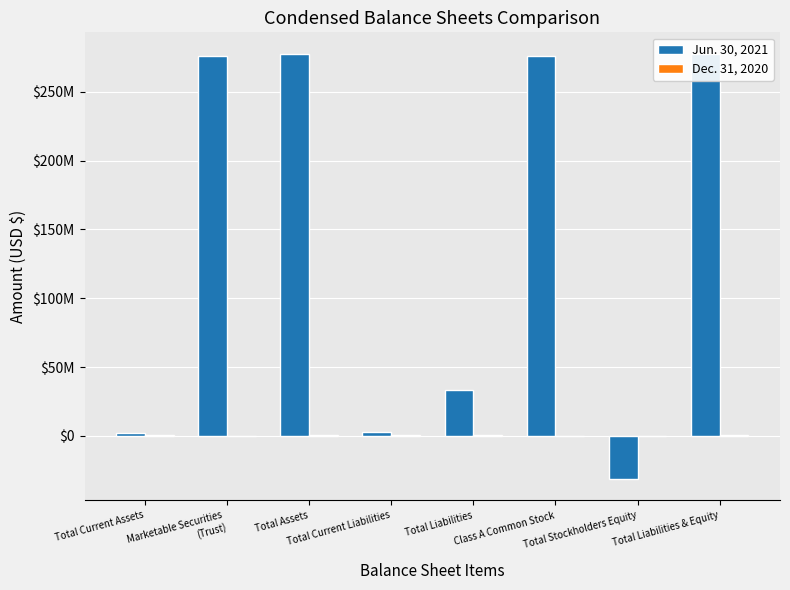

What is the difference between the maximum and minimum values in the Jun. 30, 2021 series?

309250310